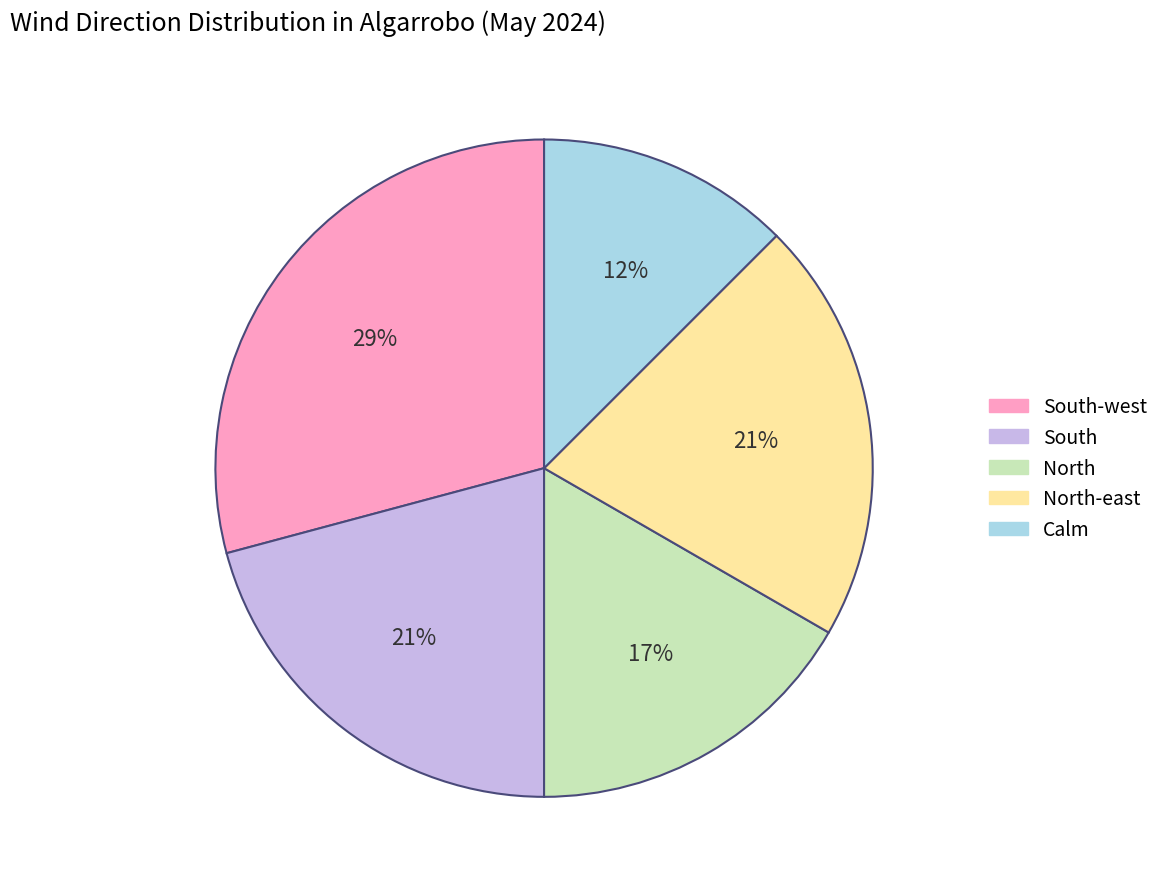

To the nearest percent, what is the difference between the South-west and South slice percentages?

8%